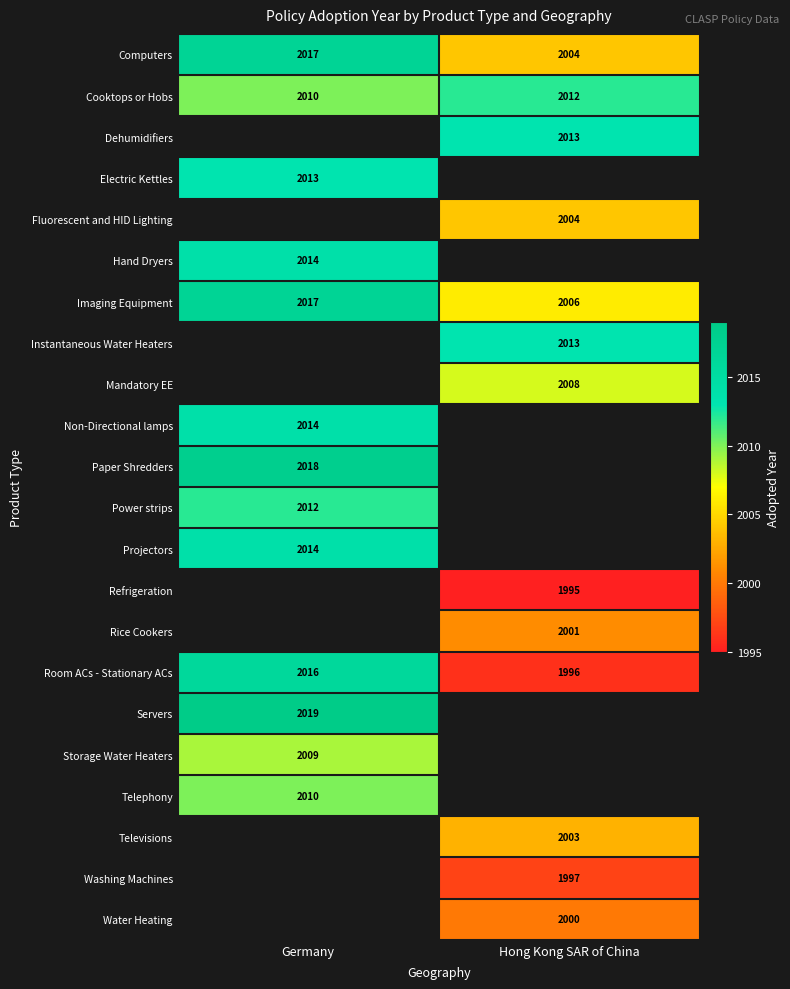

What is the maximum value shown in the chart?

2019.0